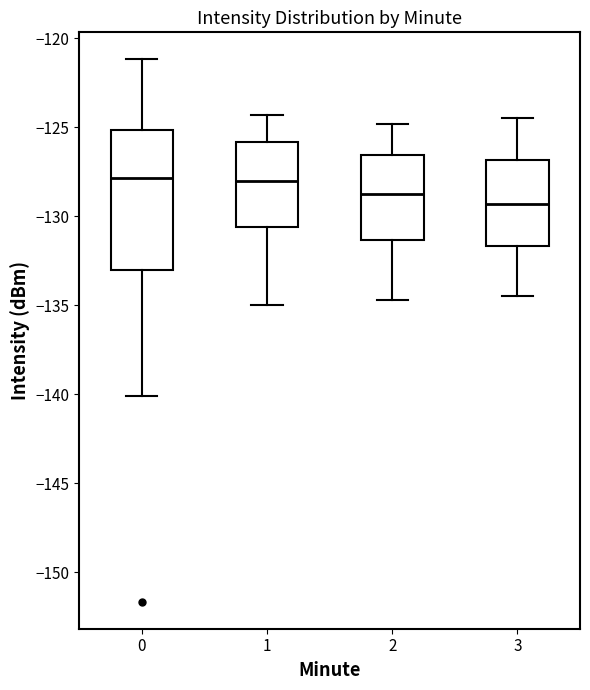

Where is the lower edge of the box at x = 3 on the y-axis? The values are not printed on the chart, so give them approximately, as read against the axis.

-131.5